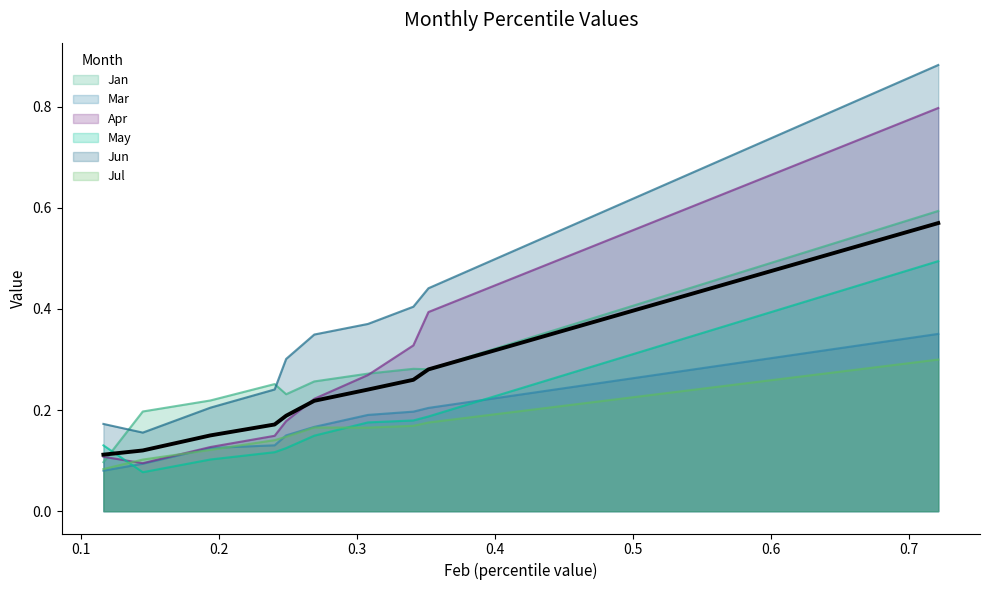

What is the spread (max minus min) of values at pct65?

0.2